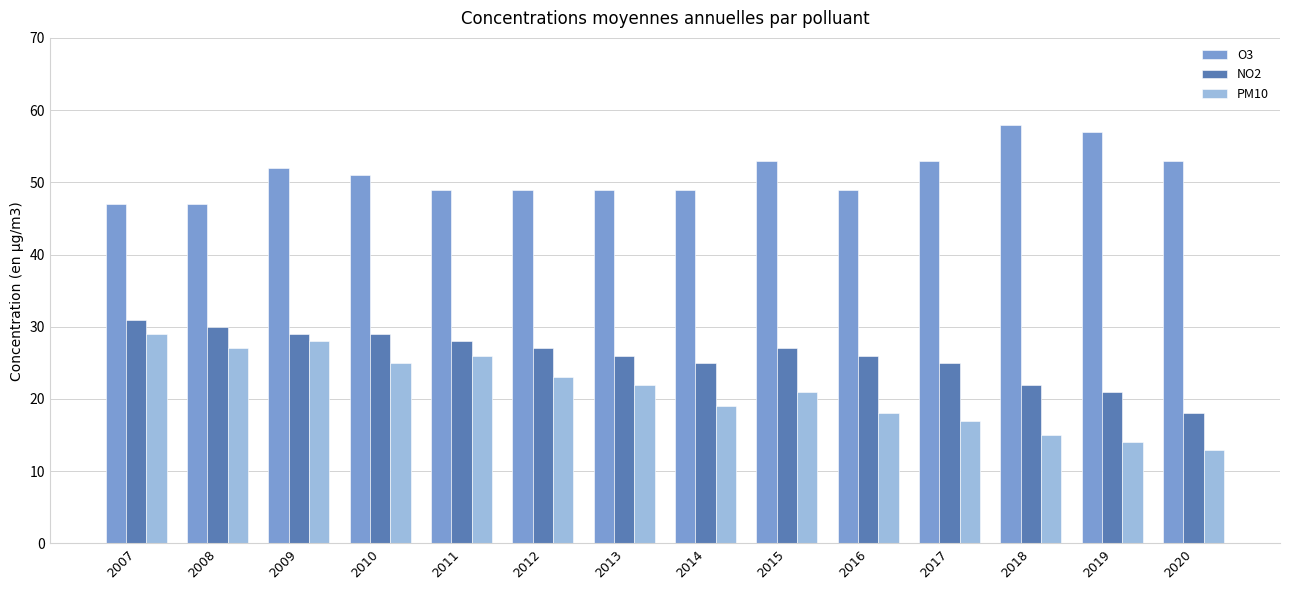

What is the difference between the highest and lowest values at 2008?

20